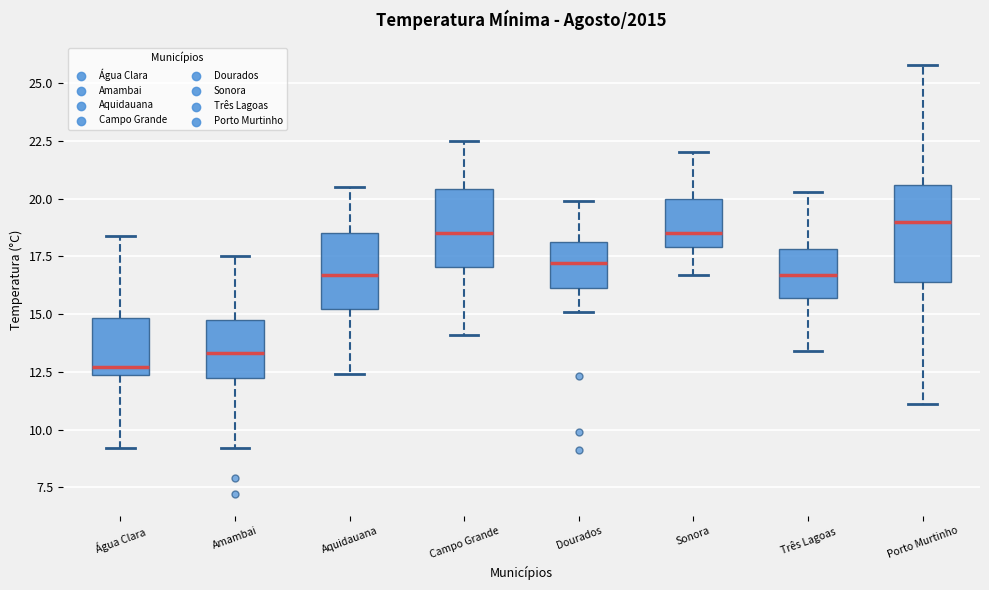

Reading left to right, read every box against the y-axis: the position of its median line, the range the box covers, and the ends of its whiskers. The values are not printed on the chart, so give them approximately, as read against the axis.

Água Clara: median 12.5 (just above the box's lower edge), box 12.5 to 15.0, whiskers 9.0 to 18.5
Amambai: median 13.5, box 12.5 to 15.0, whiskers 9.0 to 17.5
Aquidauana: median 16.5, box 15.0 to 18.5, whiskers 12.5 to 20.5
Campo Grande: median 18.5, box 17.0 to 20.5, whiskers 14.0 to 22.5
Dourados: median 17.0, box 16.0 to 18.0, whiskers 15.0 to 20.0
Sonora: median 18.5, box 18.0 to 20.0, whiskers 16.5 to 22.0
Três Lagoas: median 16.5, box 15.5 to 18.0, whiskers 13.5 to 20.5
Porto Murtinho: median 19.0, box 16.5 to 20.5, whiskers 11.0 to 26.0